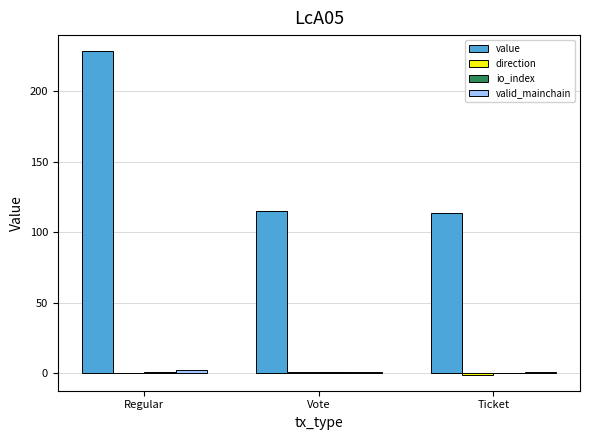

What is the sum of all value values?

456.3